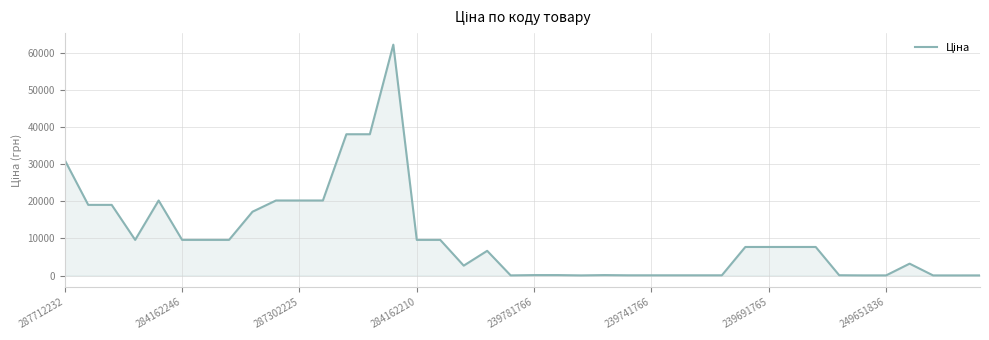

Count the number of data series in this chart.

1